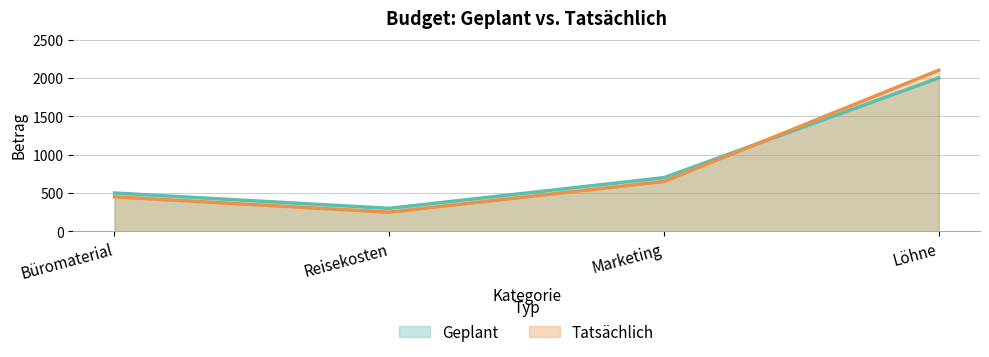

How many Tatsächlich values are between 450 and 2100?

3